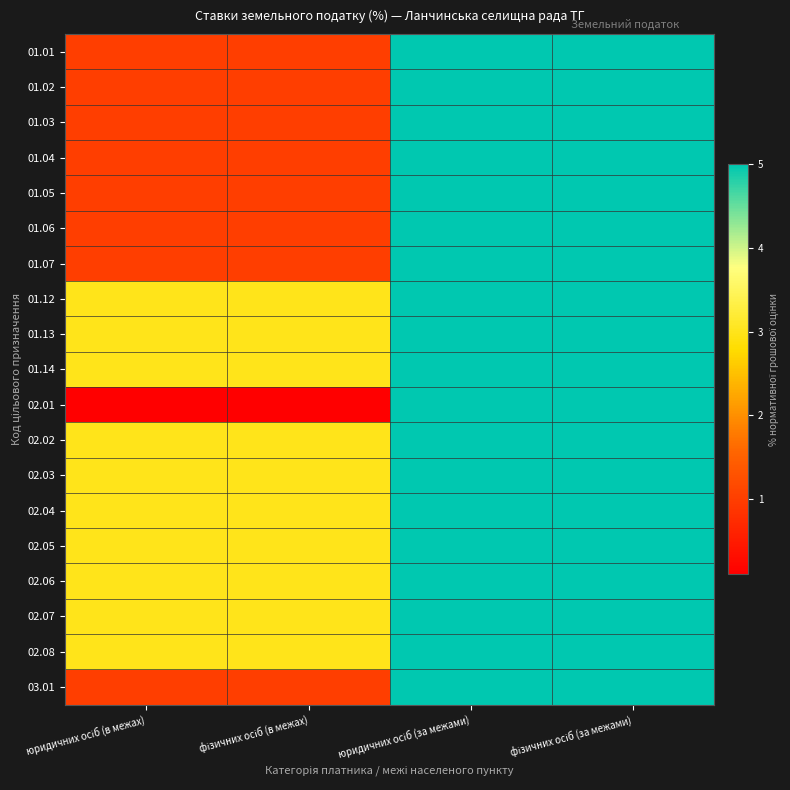

Reading right to left, transcribe all the data shown in this chart.

01.01: фізичних осіб (за межами)=5.0	юридичних осіб (за межами)=5.0	фізичних осіб (в межах)=1.0	юридичних осіб (в межах)=1.0
01.02: фізичних осіб (за межами)=5.0	юридичних осіб (за межами)=5.0	фізичних осіб (в межах)=1.0	юридичних осіб (в межах)=1.0
01.03: фізичних осіб (за межами)=5.0	юридичних осіб (за межами)=5.0	фізичних осіб (в межах)=1.0	юридичних осіб (в межах)=1.0
01.04: фізичних осіб (за межами)=5.0	юридичних осіб (за межами)=5.0	фізичних осіб (в межах)=1.0	юридичних осіб (в межах)=1.0
01.05: фізичних осіб (за межами)=5.0	юридичних осіб (за межами)=5.0	фізичних осіб (в межах)=1.0	юридичних осіб (в межах)=1.0
01.06: фізичних осіб (за межами)=5.0	юридичних осіб (за межами)=5.0	фізичних осіб (в межах)=1.0	юридичних осіб (в межах)=1.0
01.07: фізичних осіб (за межами)=5.0	юридичних осіб (за межами)=5.0	фізичних осіб (в межах)=1.0	юридичних осіб (в межах)=1.0
01.12: фізичних осіб (за межами)=5.0	юридичних осіб (за межами)=5.0	фізичних осіб (в межах)=3.0	юридичних осіб (в межах)=3.0
01.13: фізичних осіб (за межами)=5.0	юридичних осіб (за межами)=5.0	фізичних осіб (в межах)=3.0	юридичних осіб (в межах)=3.0
01.14: фізичних осіб (за межами)=5.0	юридичних осіб (за межами)=5.0	фізичних осіб (в межах)=3.0	юридичних осіб (в межах)=3.0
02.01: фізичних осіб (за межами)=5.0	юридичних осіб (за межами)=5.0	фізичних осіб (в межах)=0.1	юридичних осіб (в межах)=0.1
02.02: фізичних осіб (за межами)=5.0	юридичних осіб (за межами)=5.0	фізичних осіб (в межах)=3.0	юридичних осіб (в межах)=3.0
02.03: фізичних осіб (за межами)=5.0	юридичних осіб (за межами)=5.0	фізичних осіб (в межах)=3.0	юридичних осіб (в межах)=3.0
02.04: фізичних осіб (за межами)=5.0	юридичних осіб (за межами)=5.0	фізичних осіб (в межах)=3.0	юридичних осіб (в межах)=3.0
02.05: фізичних осіб (за межами)=5.0	юридичних осіб (за межами)=5.0	фізичних осіб (в межах)=3.0	юридичних осіб (в межах)=3.0
02.06: фізичних осіб (за межами)=5.0	юридичних осіб (за межами)=5.0	фізичних осіб (в межах)=3.0	юридичних осіб (в межах)=3.0
02.07: фізичних осіб (за межами)=5.0	юридичних осіб (за межами)=5.0	фізичних осіб (в межах)=3.0	юридичних осіб (в межах)=3.0
02.08: фізичних осіб (за межами)=5.0	юридичних осіб (за межами)=5.0	фізичних осіб (в межах)=3.0	юридичних осіб (в межах)=3.0
03.01: фізичних осіб (за межами)=5.0	юридичних осіб (за межами)=5.0	фізичних осіб (в межах)=1.0	юридичних осіб (в межах)=1.0